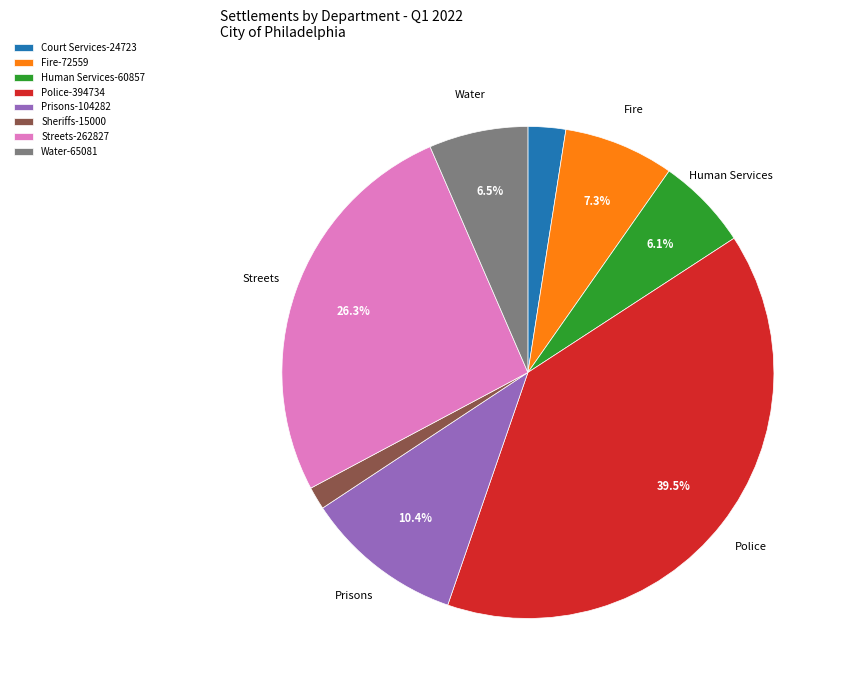

What is the smallest slice in the pie chart?

Sheriffs